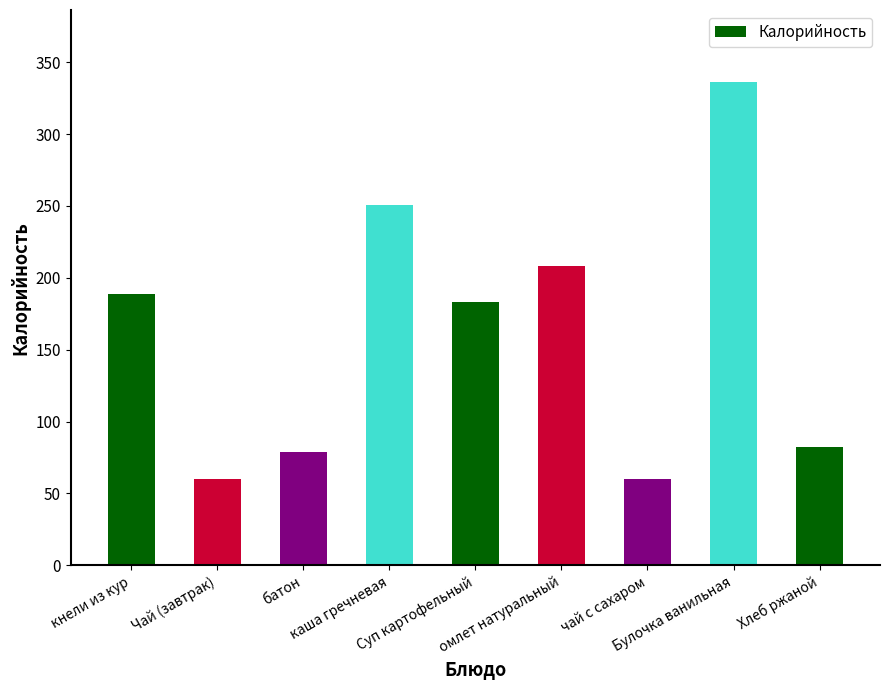

What is the maximum value shown in the chart?

336